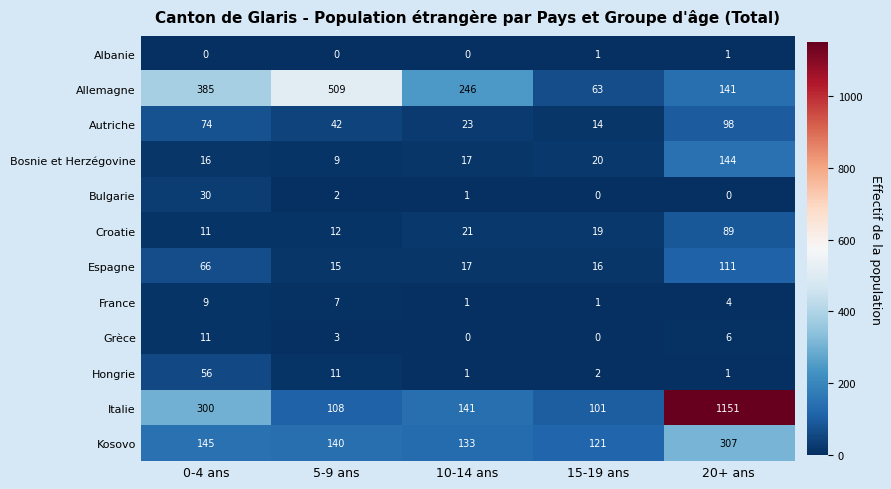

Which series has the largest total across all categories?

Italie